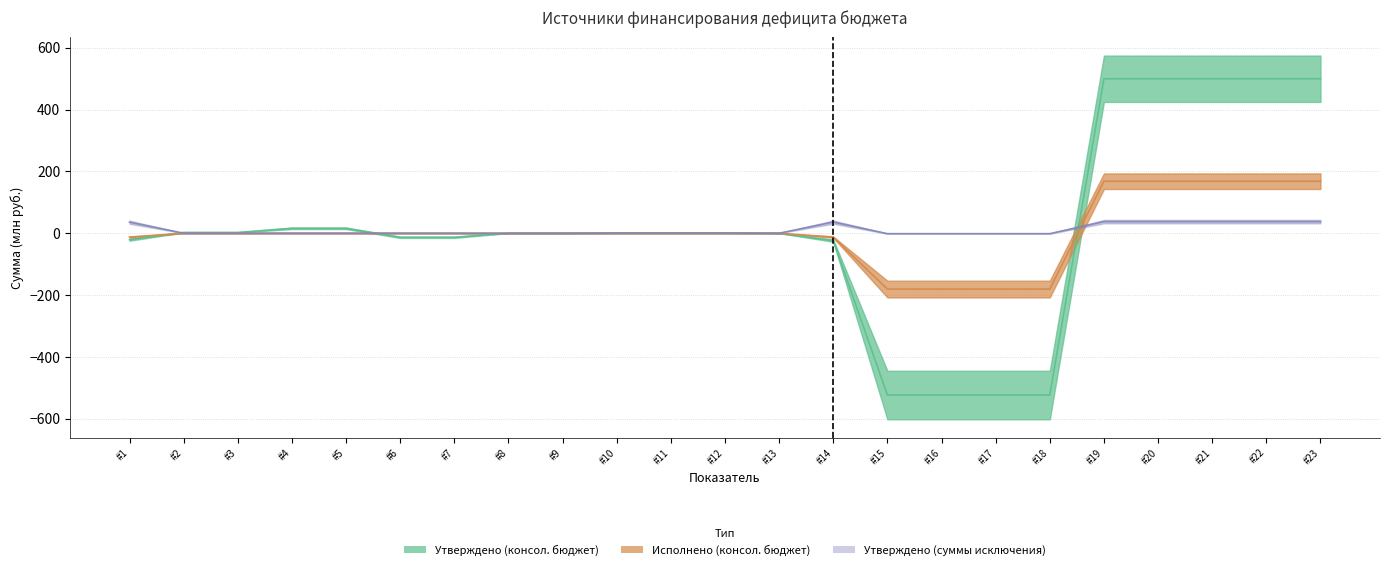

Which series ends up on top after the final intersection of Утверждено (суммы исключения) and Утверждено (консол. бюджет)?

Утверждено (консол. бюджет)